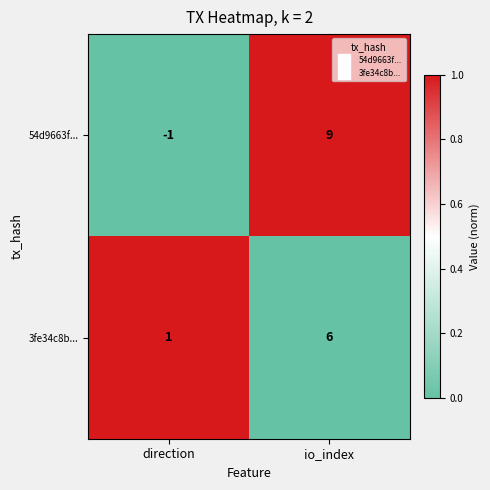

What is the highest value of the 3fe34c8b... series?

6